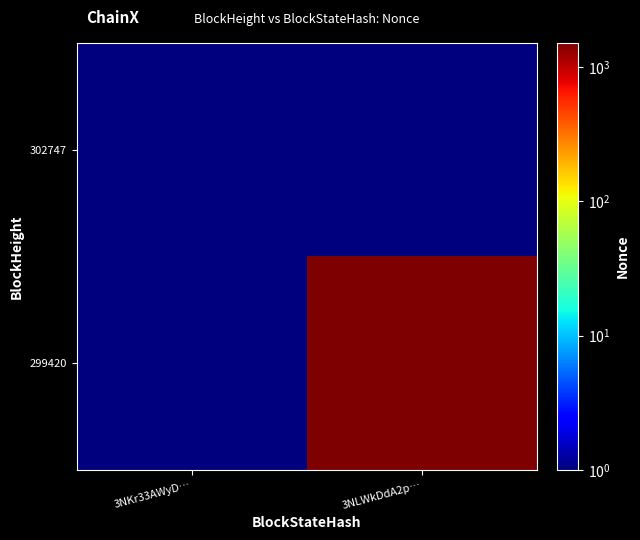

List the series in order of their overall mean, highest first.

299420, 302747